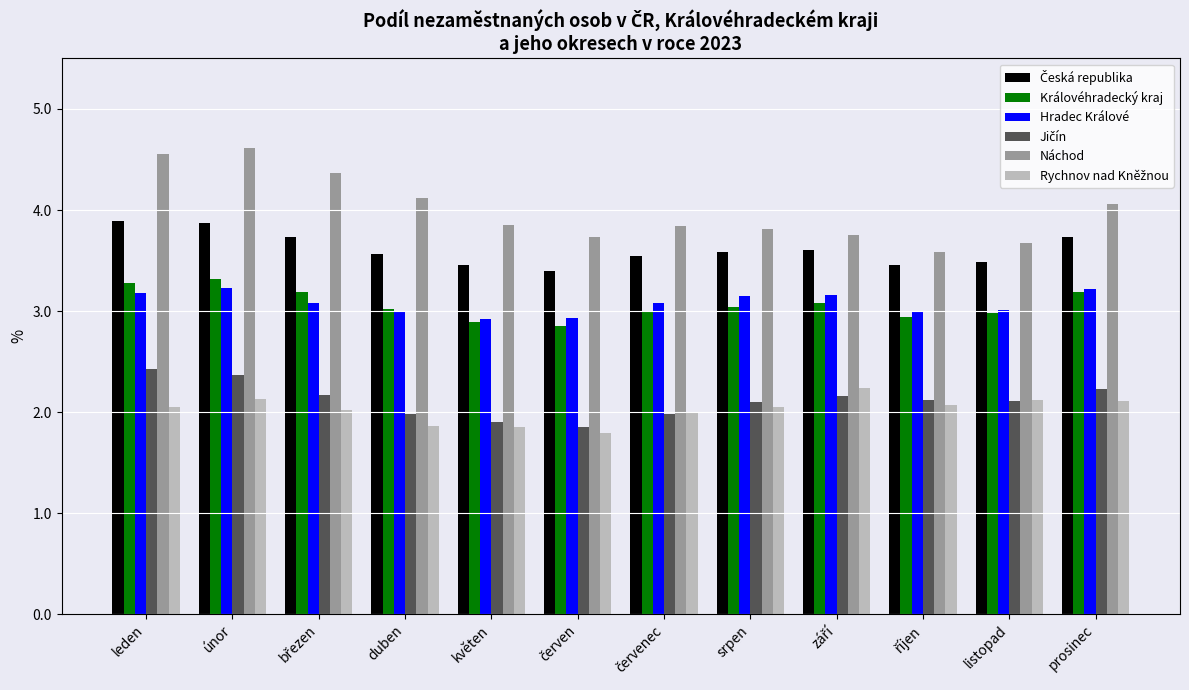

What is the lowest value of the Náchod series?

3.6